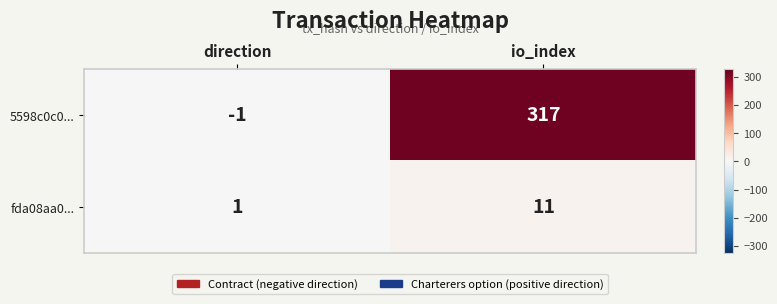

What is the sum of all fda08aa0... values?

12